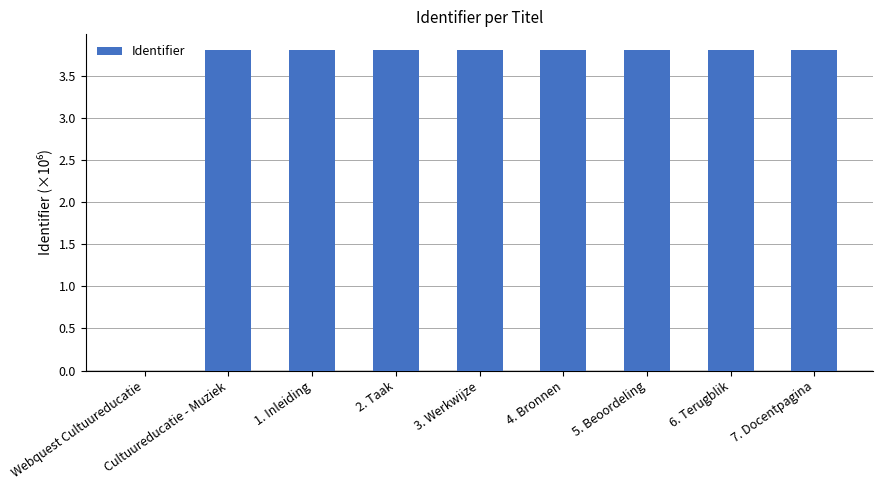

Where does the data first go above 3?

Cultuureducatie - Muziek